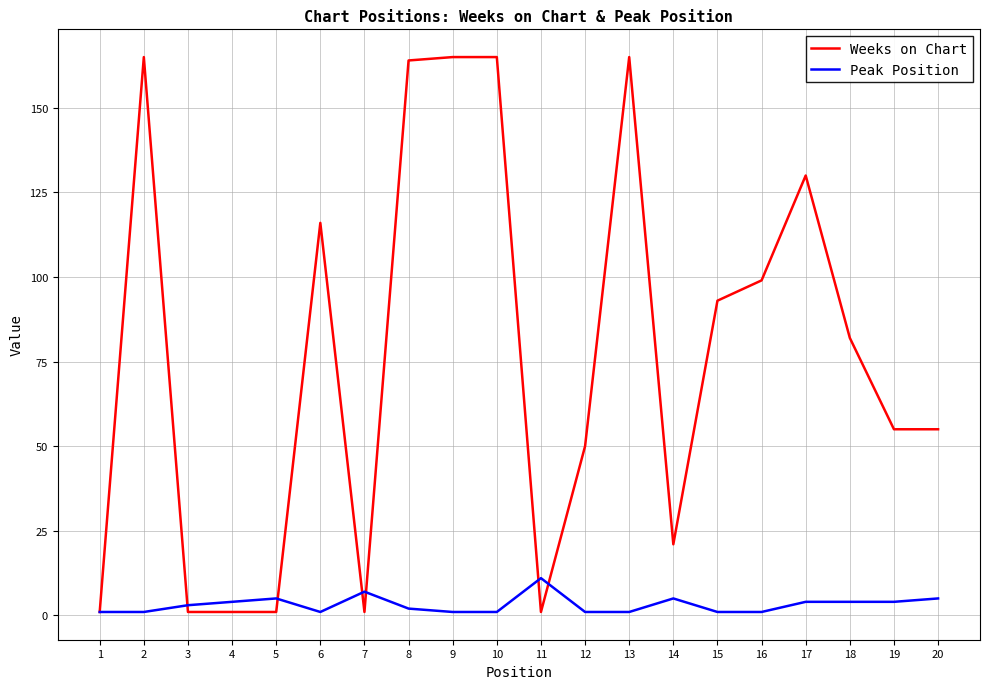

What is the sum of all Weeks on Chart values?

1531